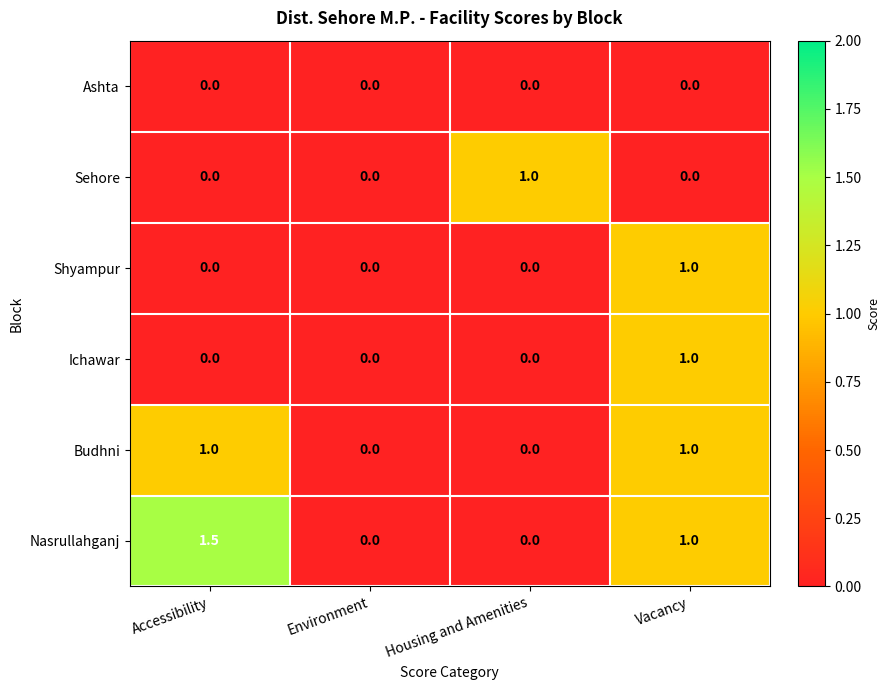

Is the value of Sehore at Housing and Amenities greater than the value of Ashta at Accessibility?

Yes